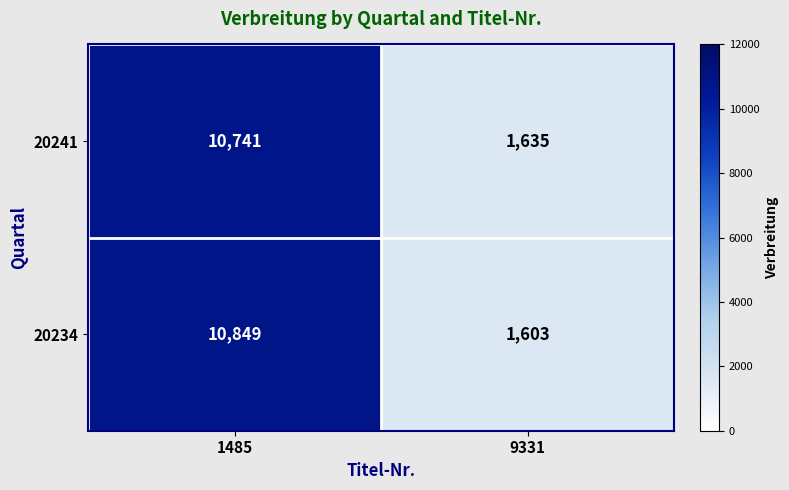

The 20241 series shows 1635 at 9331. True or false?

True